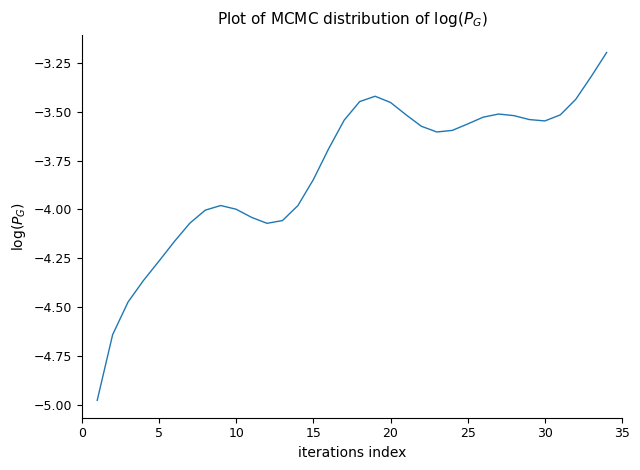

True or false: the data has more than 1 interior local peaks.

True